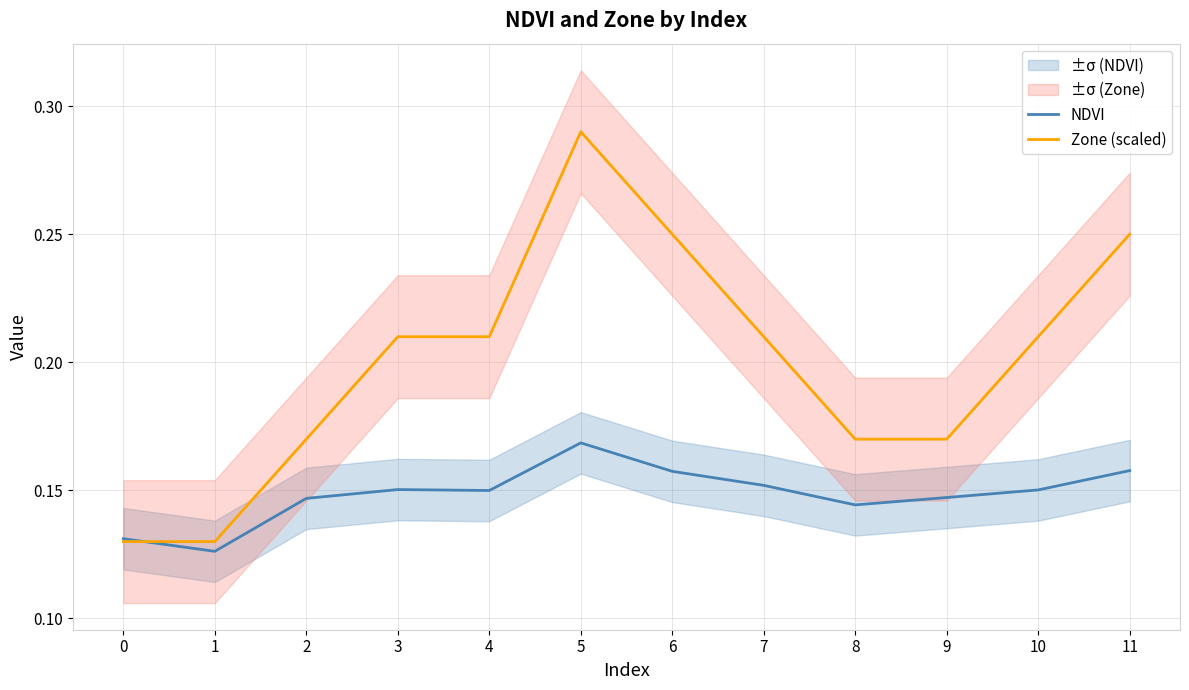

What is the maximum value for NDVI?

0.2